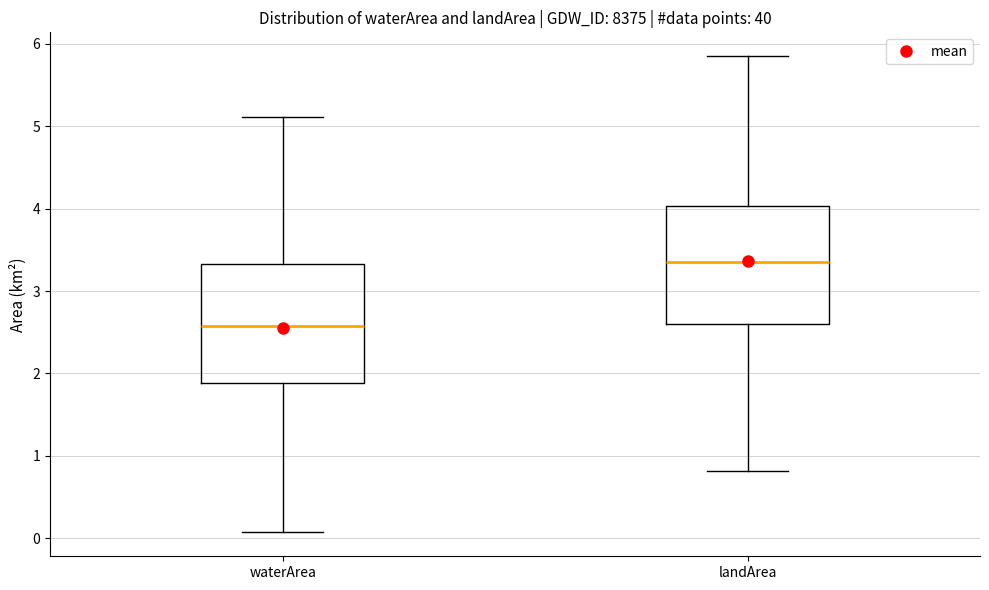

Reading left to right, read every box against the y-axis: the position of its median line, the range the box covers, and the ends of its whiskers. The values are not printed on the chart, so give them approximately, as read against the axis.

waterArea: median 2.6, box 1.9 to 3.3, whiskers 0.1 to 5.1
landArea: median 3.4, box 2.6 to 4.0, whiskers 0.8 to 5.9